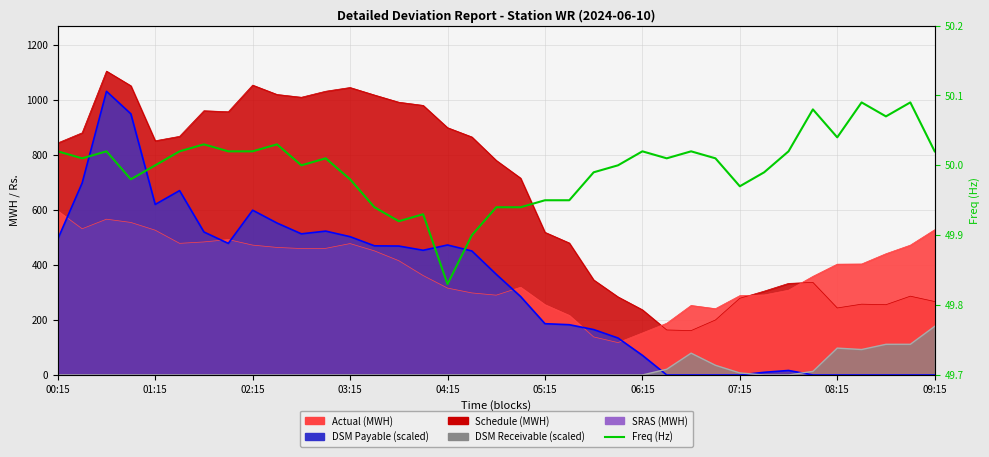

True or false: DSM Receivable line has a value of -78.3 at 06:15.

False